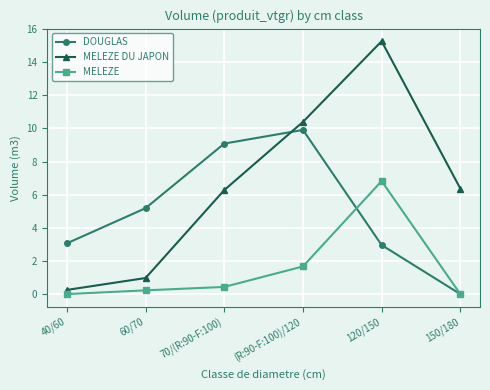

Rank the series by their average value, from lowest to highest.

MELEZE, DOUGLAS, MELEZE DU JAPON